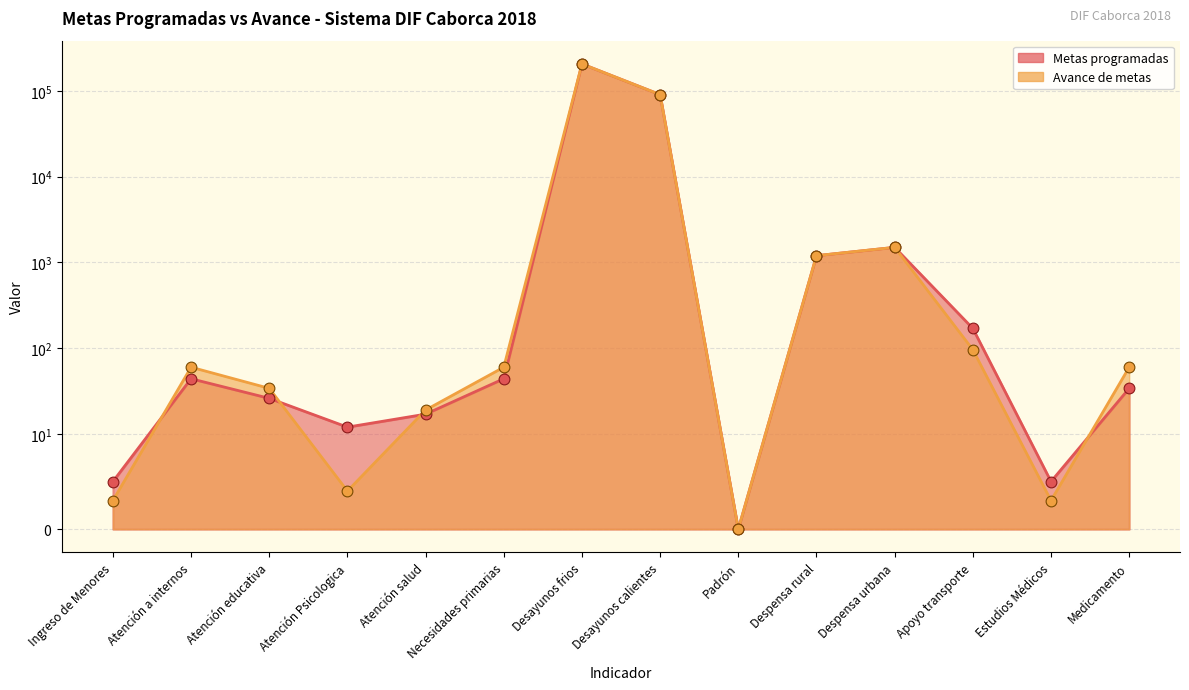

Which series contains the lowest Y value?

Metas programadas